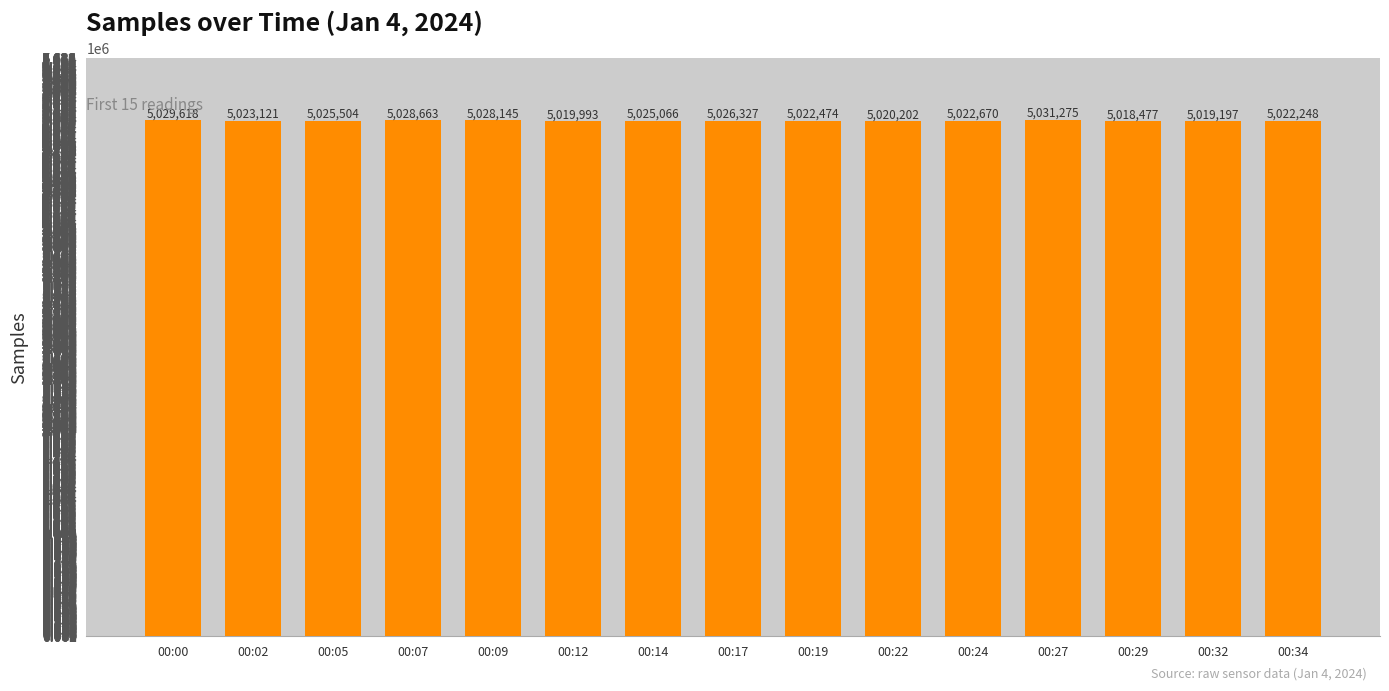

How many distinct data groups are displayed?

1